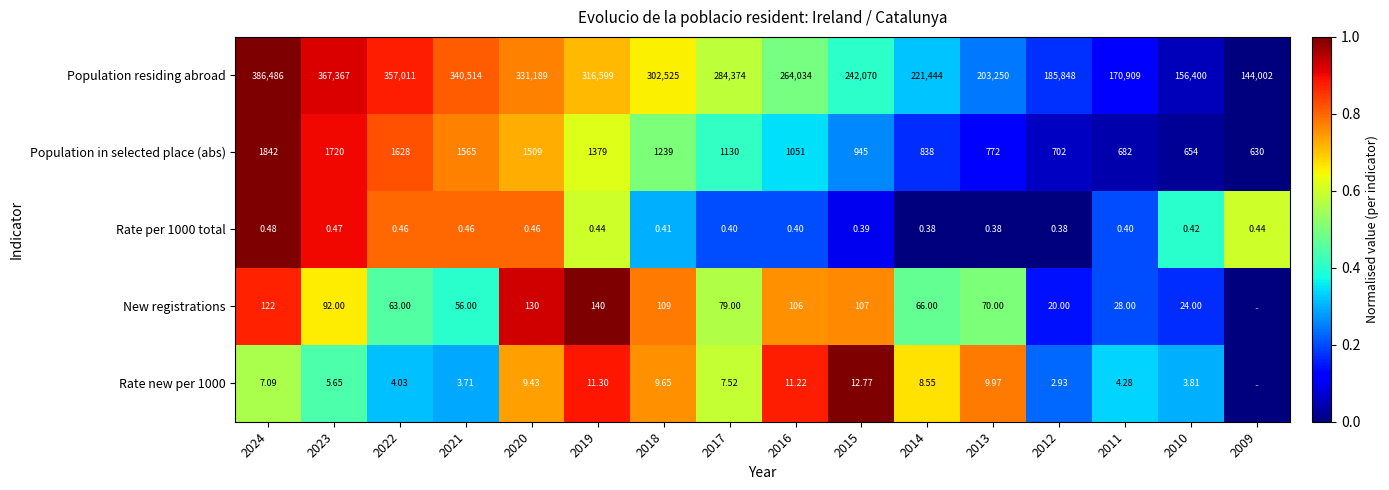

Between 2023 and 2021, which series saw the biggest shift?

Population residing abroad